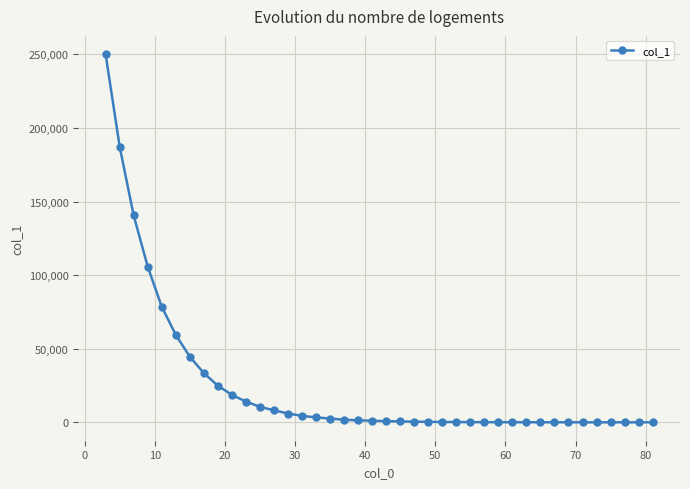

True or false: there are more than 0 points higher than both neighbors.

True